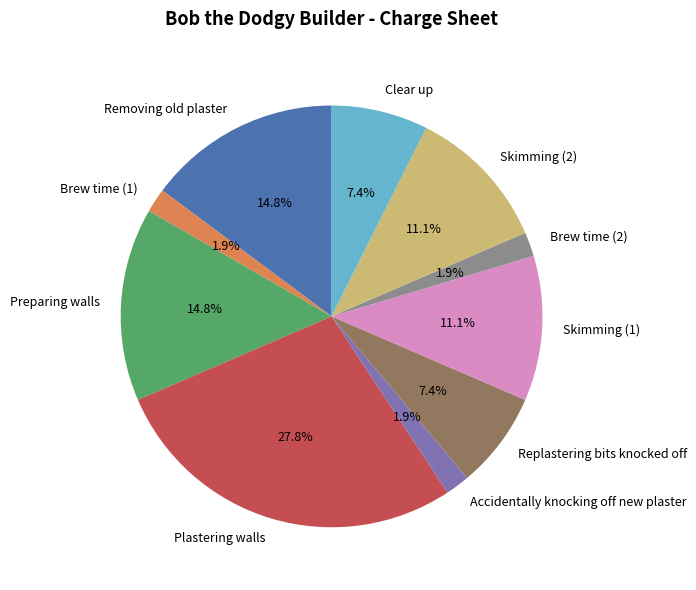

Is it true that Plastering walls is 28% of the pie?

True